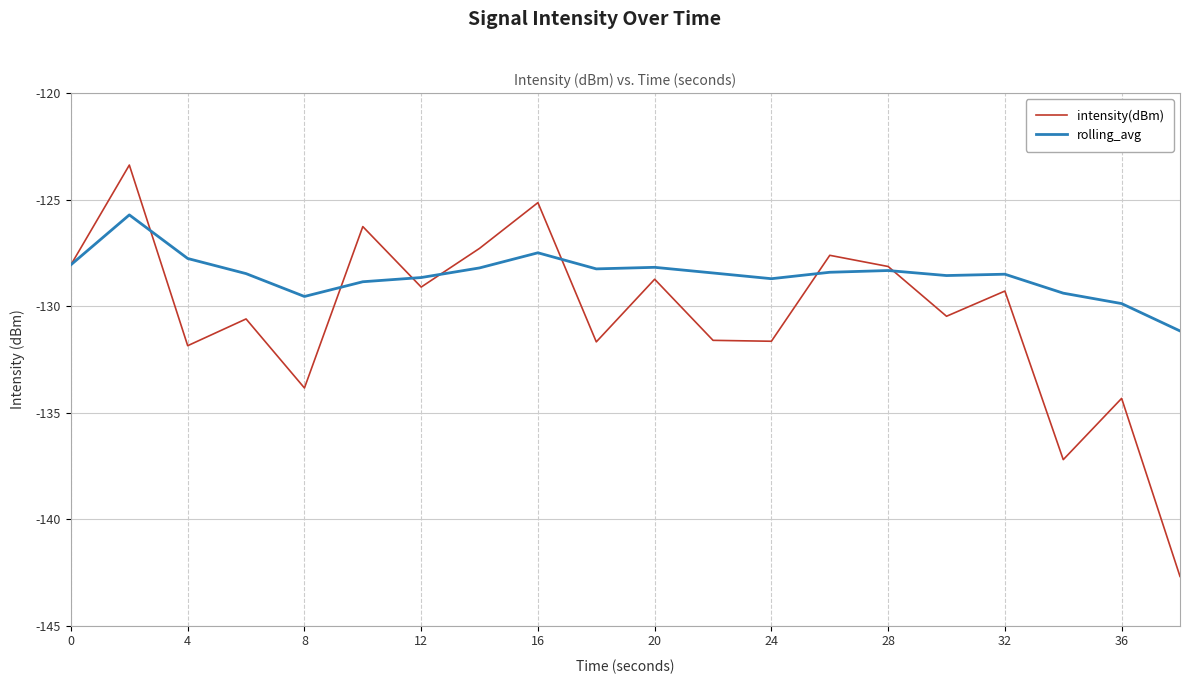

What is the smallest value displayed?

-142.7